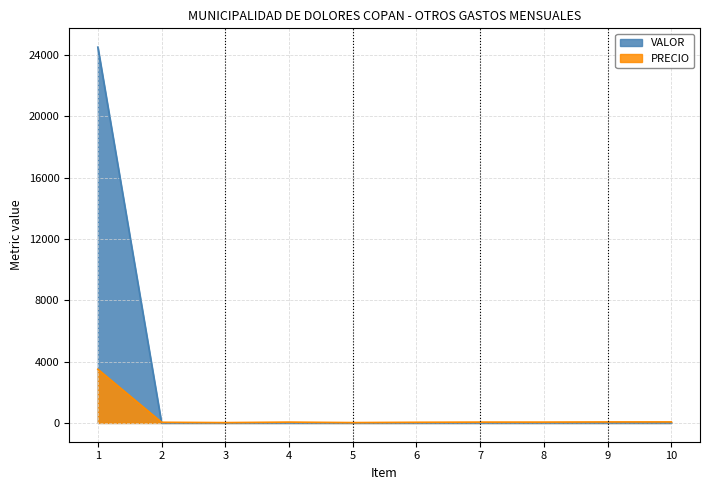

Between 1 and 10, which series saw the biggest shift?

VALOR